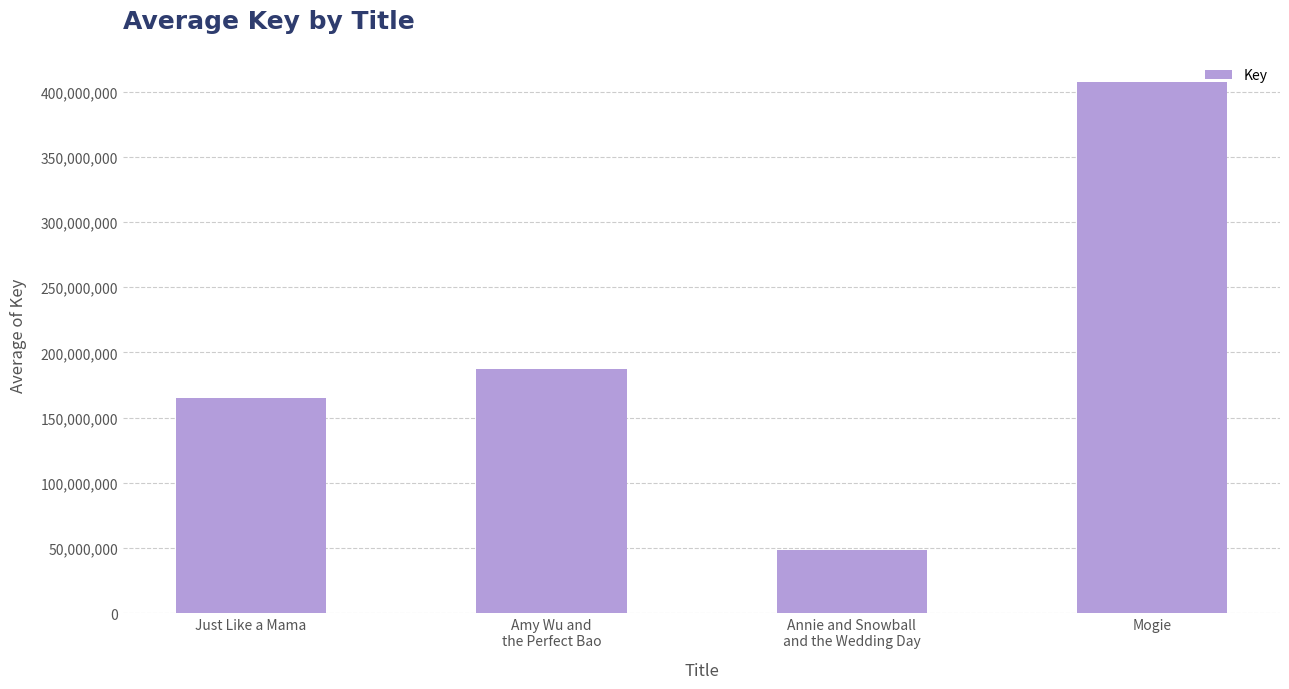

Which label corresponds to the smallest value in the chart?

Annie and Snowball
and the Wedding Day